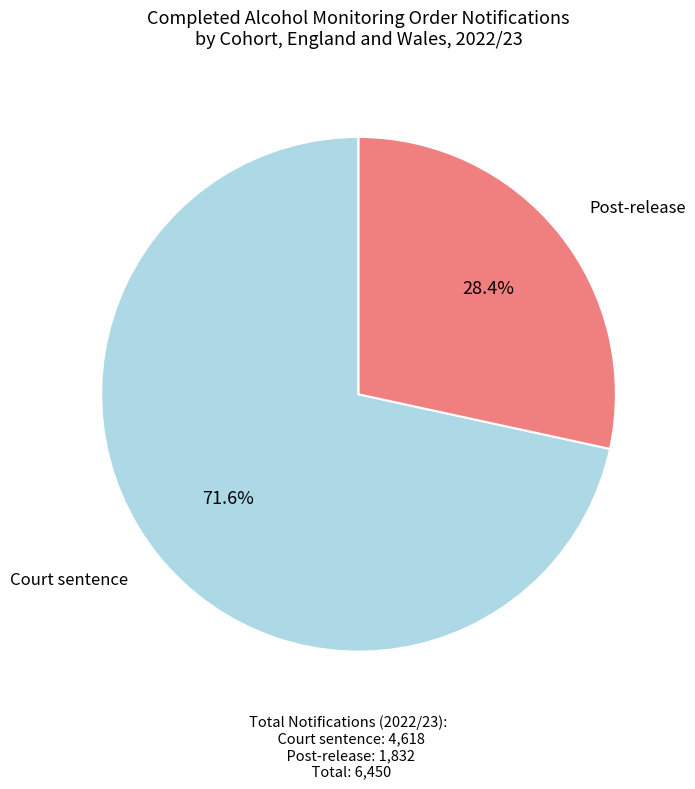

Is Post-release the majority of the pie?

No